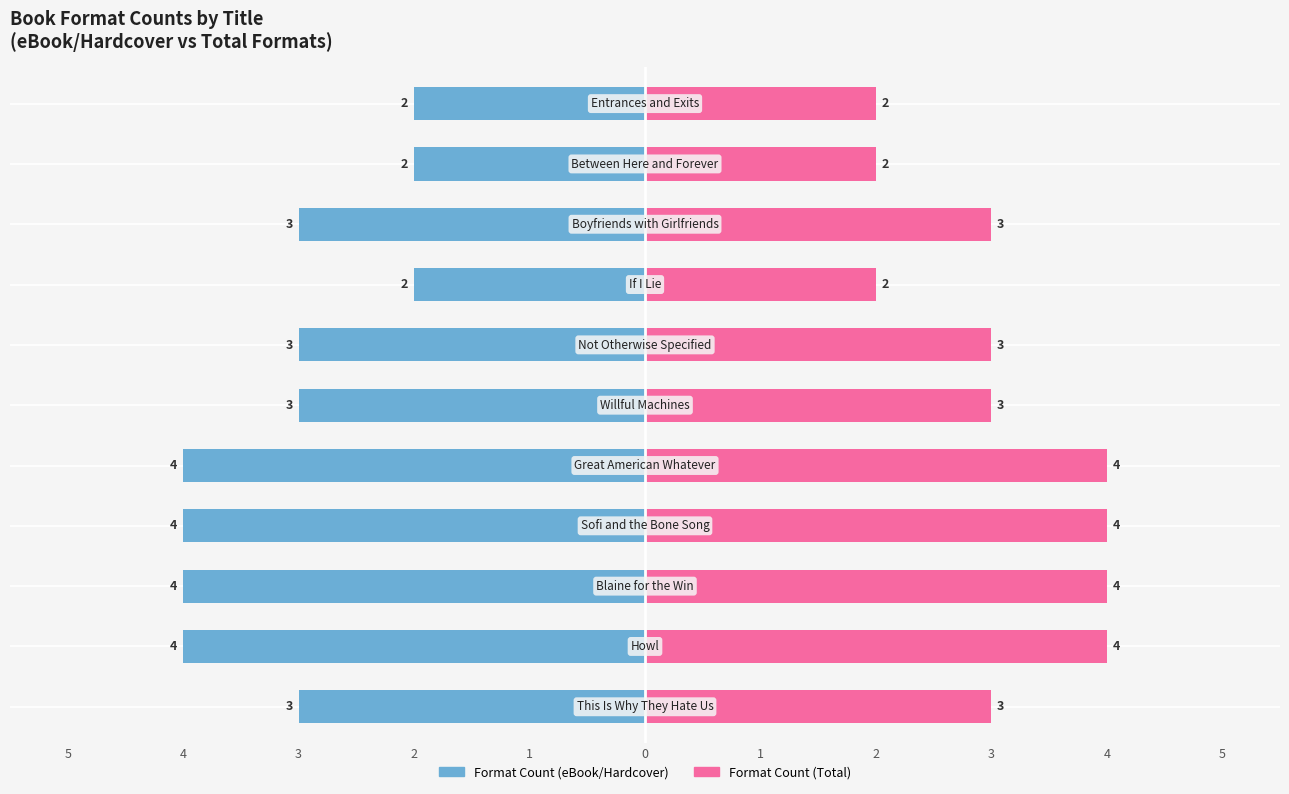

Reading left to right, transcribe all the data shown in this chart.

Format Count (eBook/Hardcover): 5=-3	4=-4	3=-4	2=-4	1=-4	0=-3	1=-3	2=-2	3=-3	4=-2	5=-2
Format Count (Total): 5=3	4=4	3=4	2=4	1=4	0=3	1=3	2=2	3=3	4=2	5=2